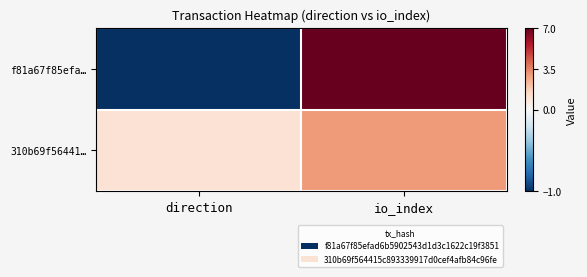

Which series has the largest range (max minus min)?

f81a67f85efa…